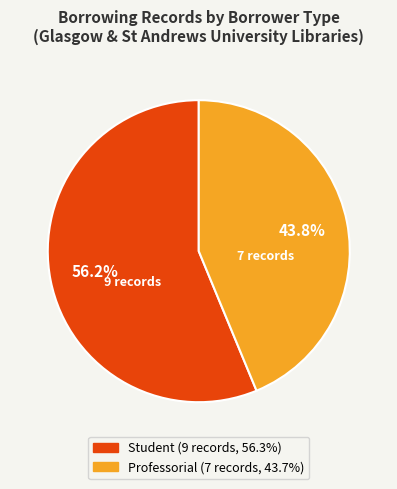

Combined, do Student and Professorial account for over 50%?

Yes